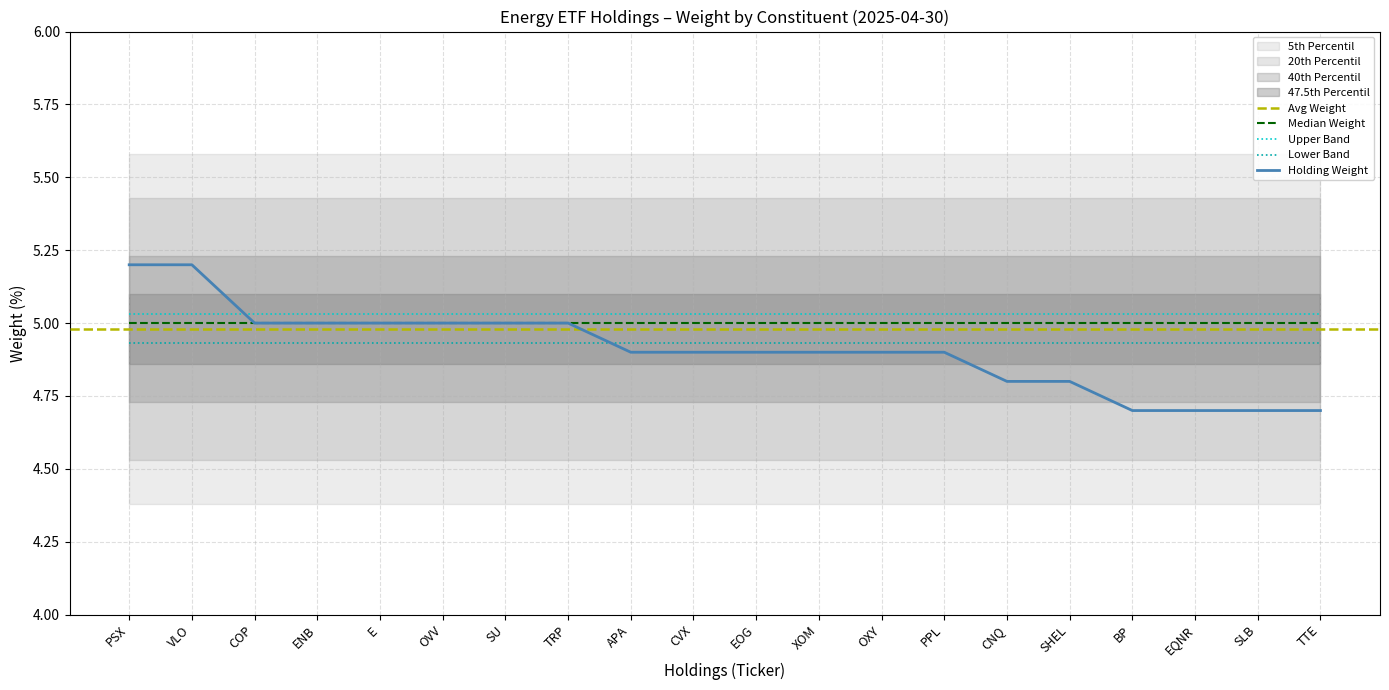

What is the label of the 2nd point from the right?

SLB